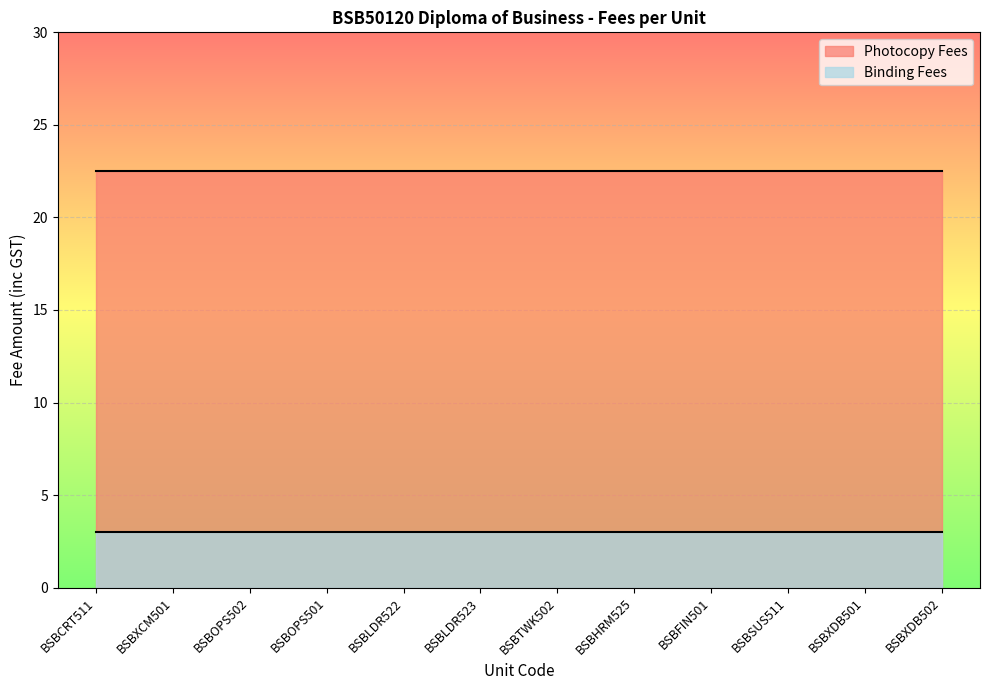

Reading left to right, extract all data points from this chart.

Photocopy Fees: BSBCRT511=22.5	BSBXCM501=22.5	BSBOPS502=22.5	BSBOPS501=22.5	BSBLDR522=22.5	BSBLDR523=22.5	BSBTWK502=22.5	BSBHRM525=22.5	BSBFIN501=22.5	BSBSUS511=22.5	BSBXDB501=22.5	BSBXDB502=22.5
Binding Fees: BSBCRT511=3.0	BSBXCM501=3.0	BSBOPS502=3.0	BSBOPS501=3.0	BSBLDR522=3.0	BSBLDR523=3.0	BSBTWK502=3.0	BSBHRM525=3.0	BSBFIN501=3.0	BSBSUS511=3.0	BSBXDB501=3.0	BSBXDB502=3.0